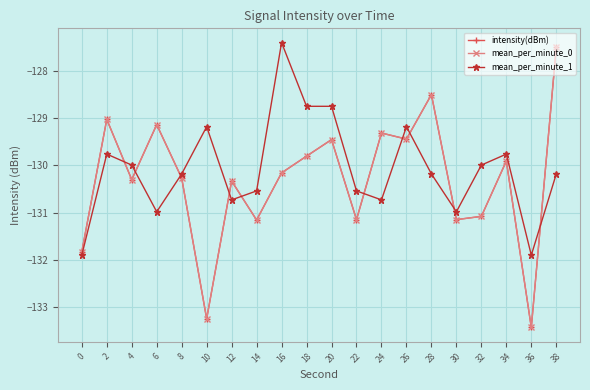

What is the sum of all intensity(dBm) values?

-2606.2